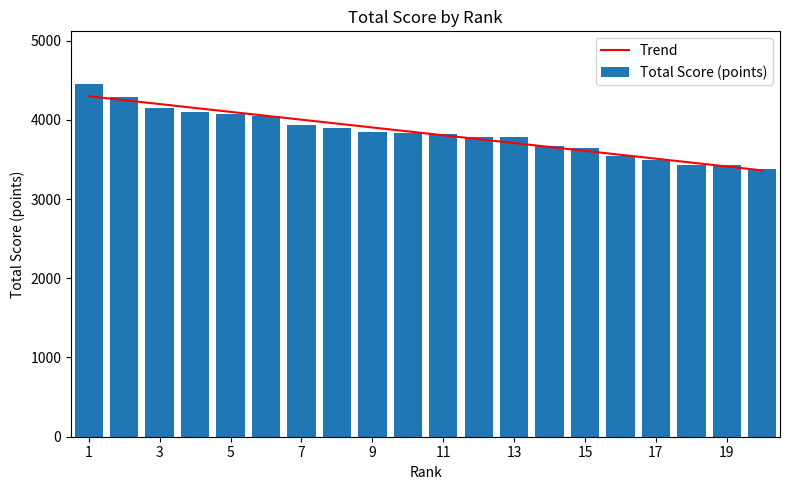

What is the sum of all Total Score (points) values?

76584